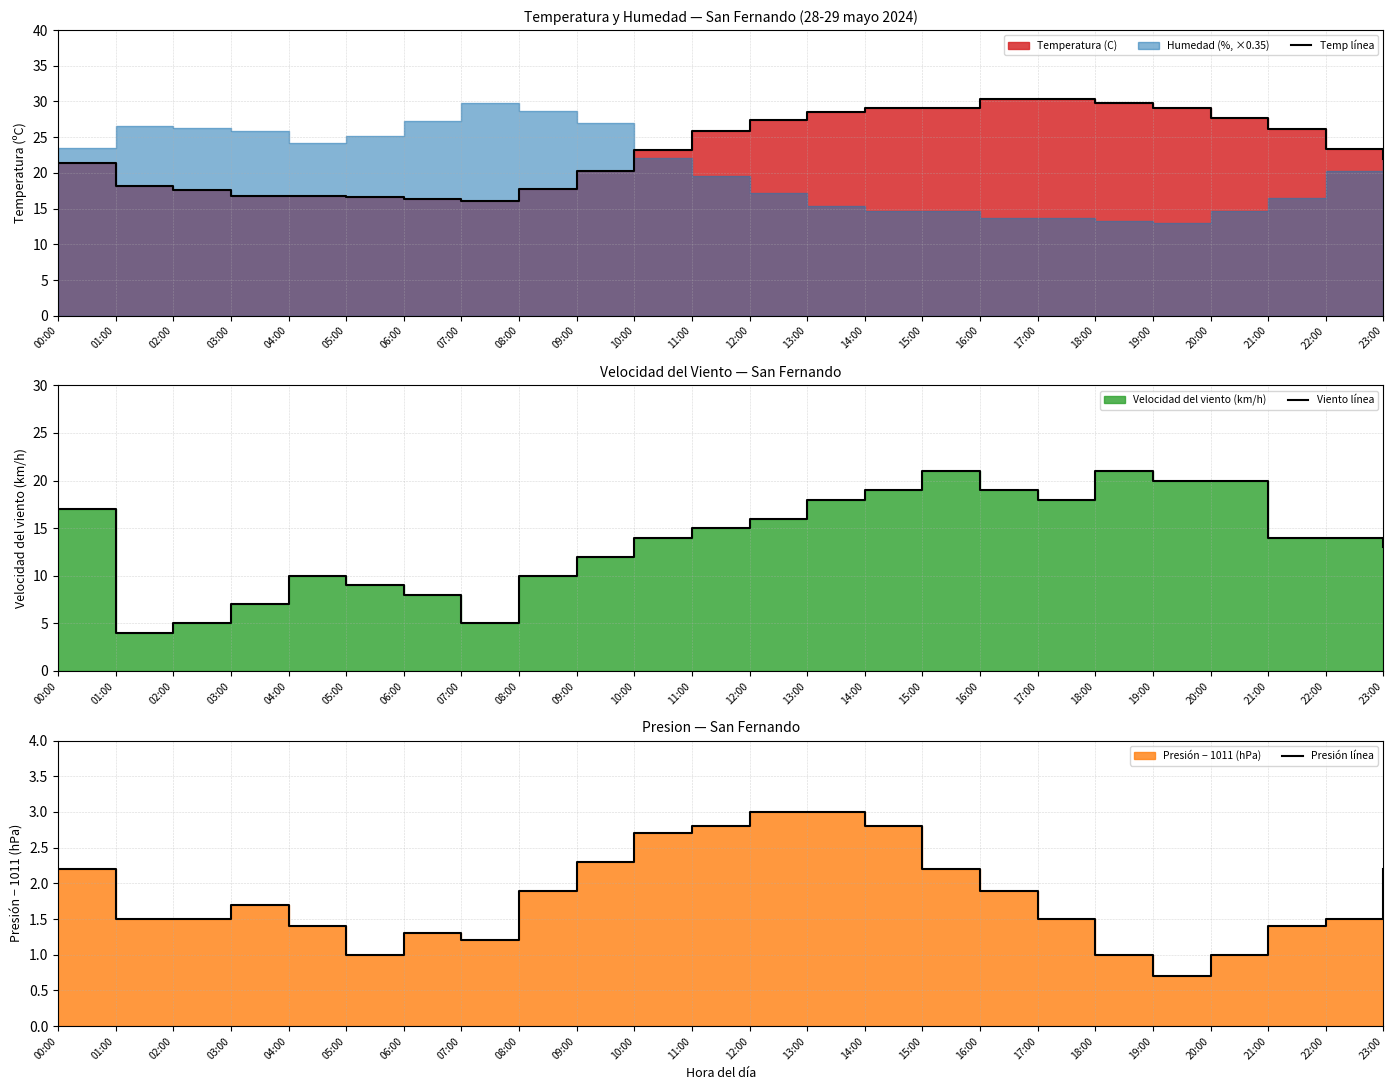

How many interior local valleys does the Presión línea series have?

3